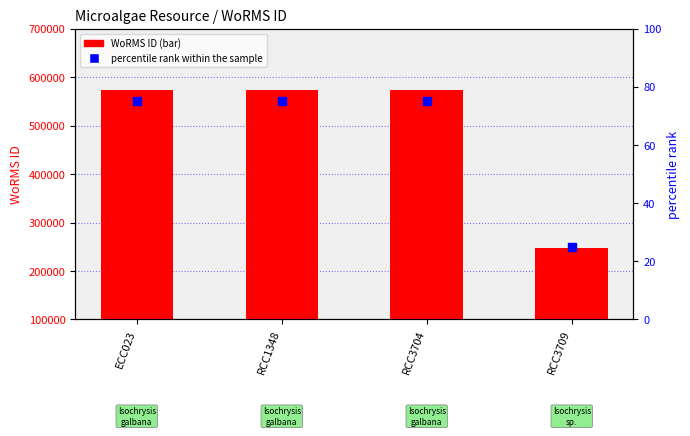

What are all the series names shown in the legend?

WoRMS ID, percentile rank within the sample